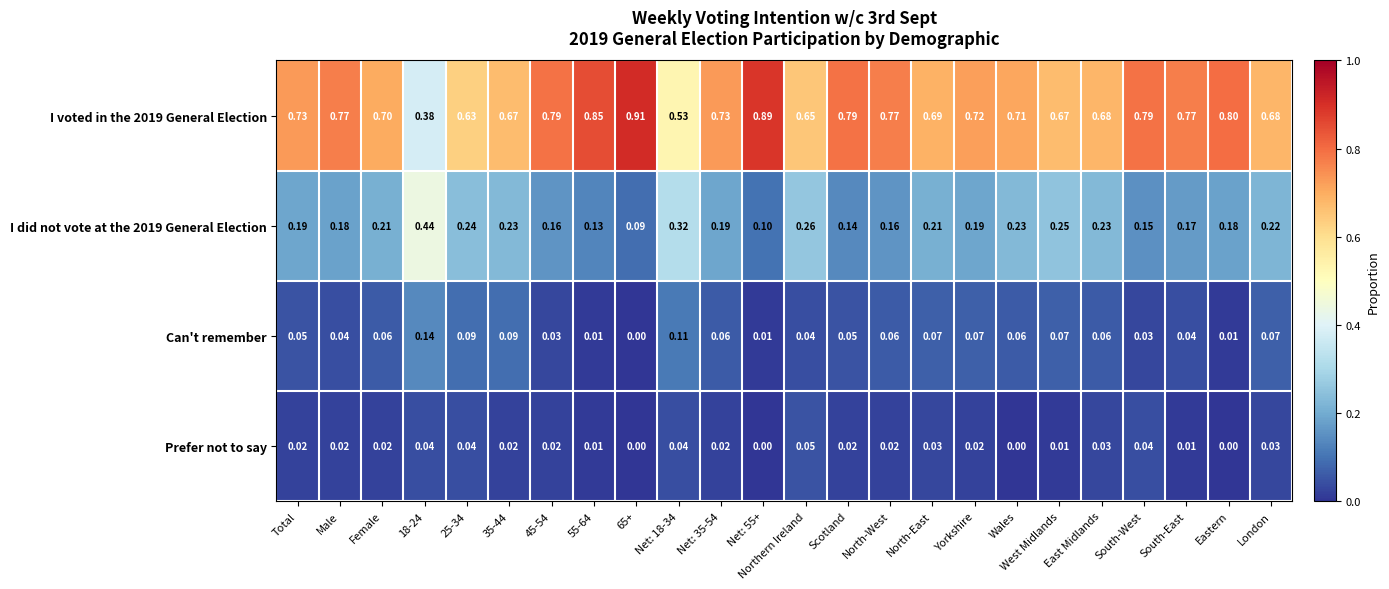

Is the value of Can't remember at Scotland greater than the value of I did not vote at the 2019 General Election at Eastern?

No